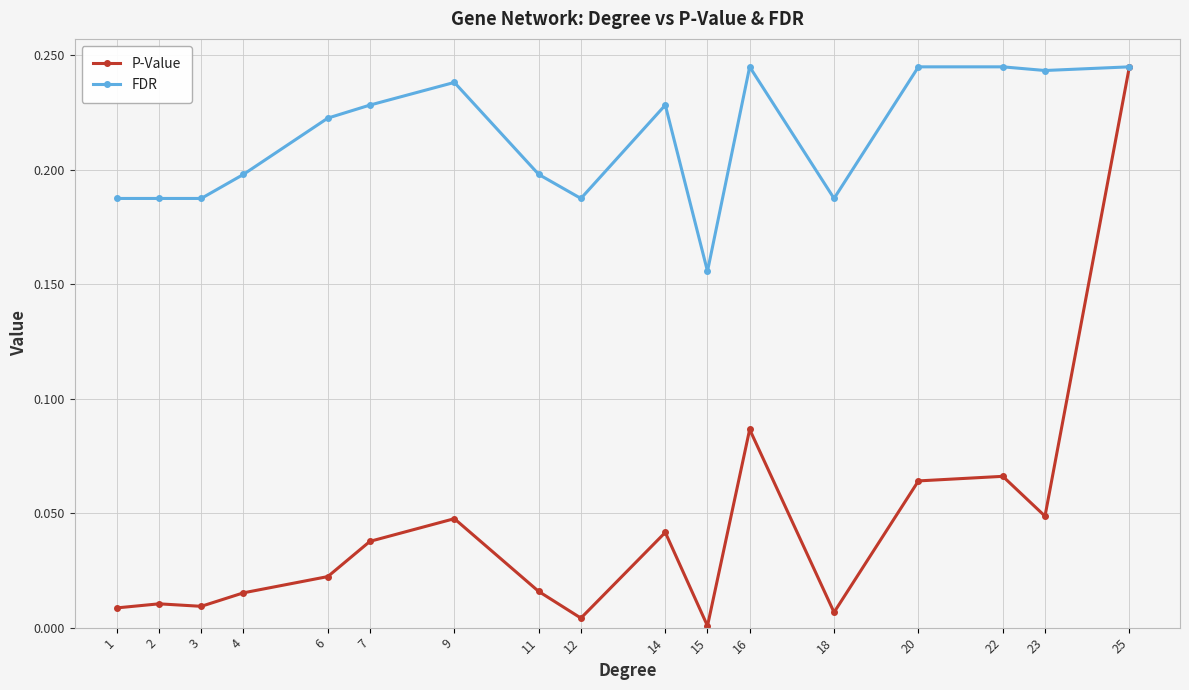

List the series in order of their overall mean, lowest first.

P-Value, FDR